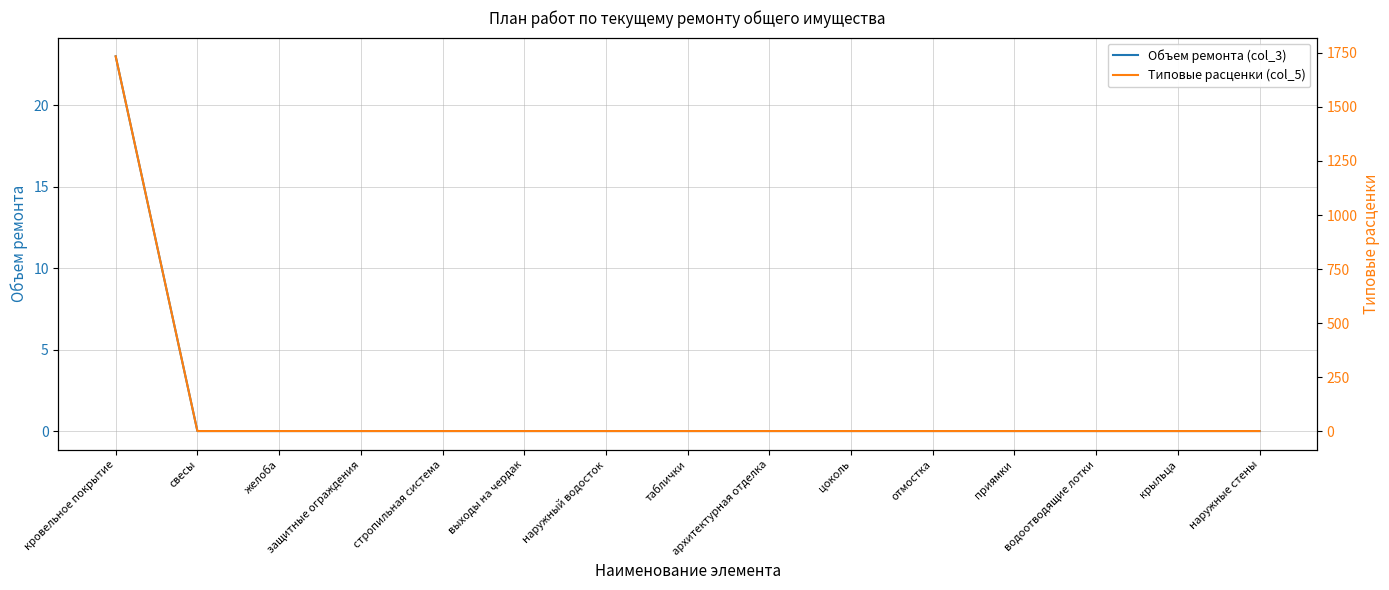

How many lines are shown in the chart?

2